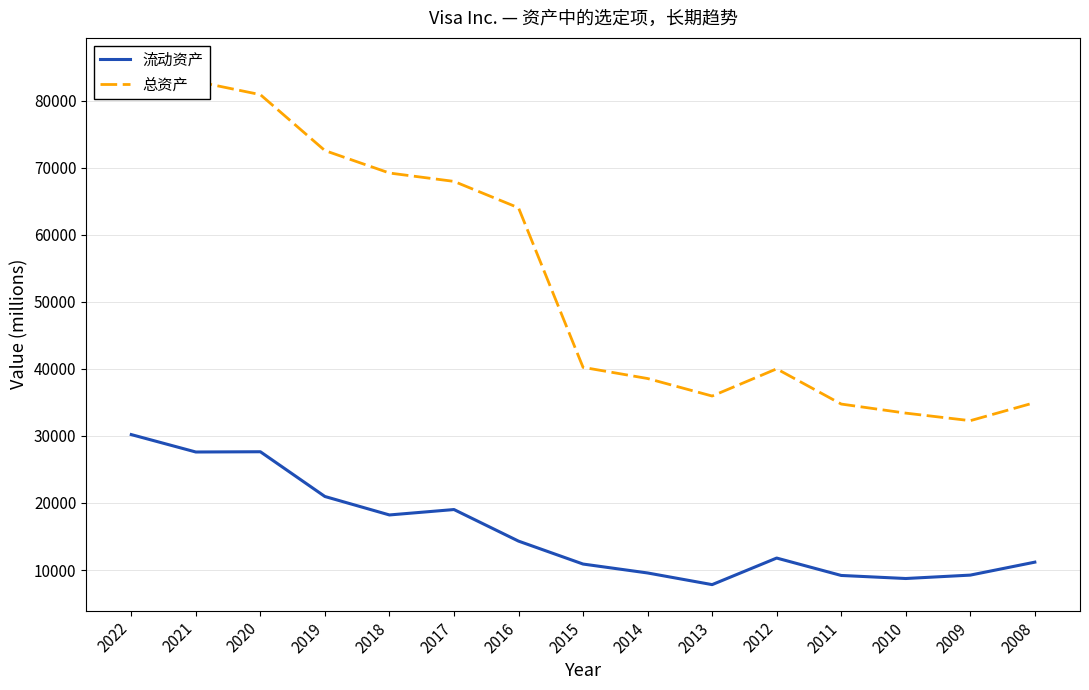

What is the value of the 总资产 point at the 13th from the left?

33408